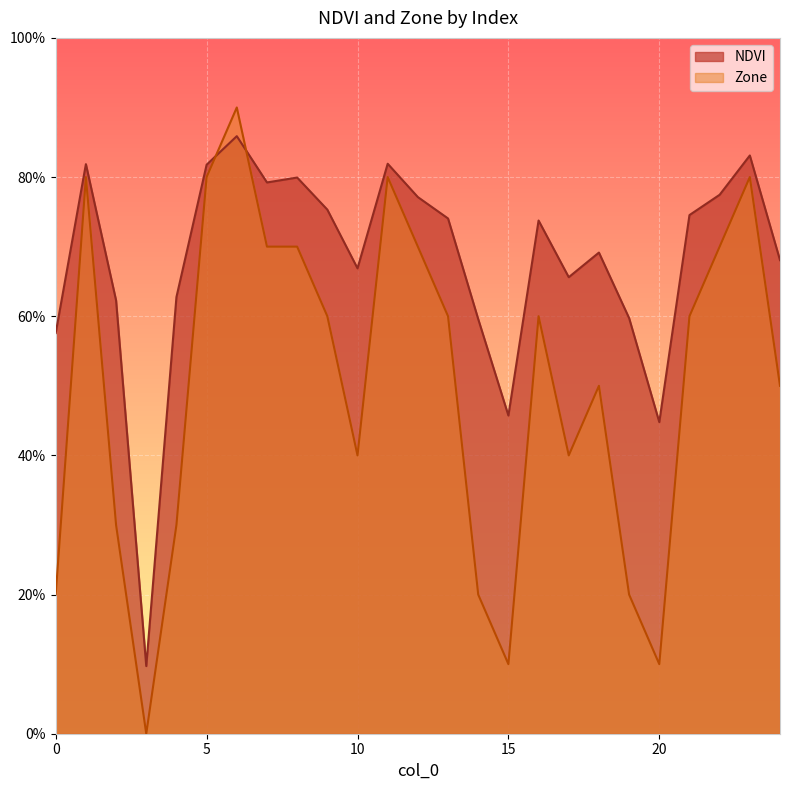

How many data points in NDVI are above 7?

13